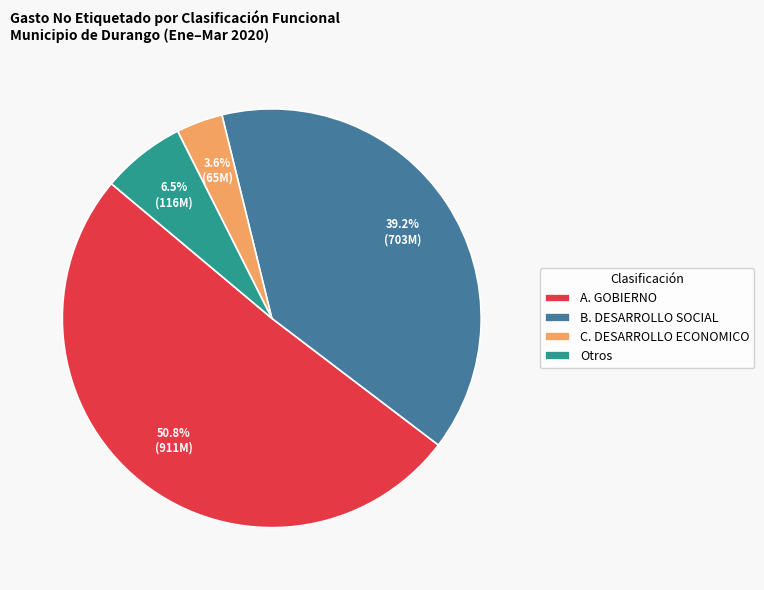

What is the majority slice?

A. GOBIERNO